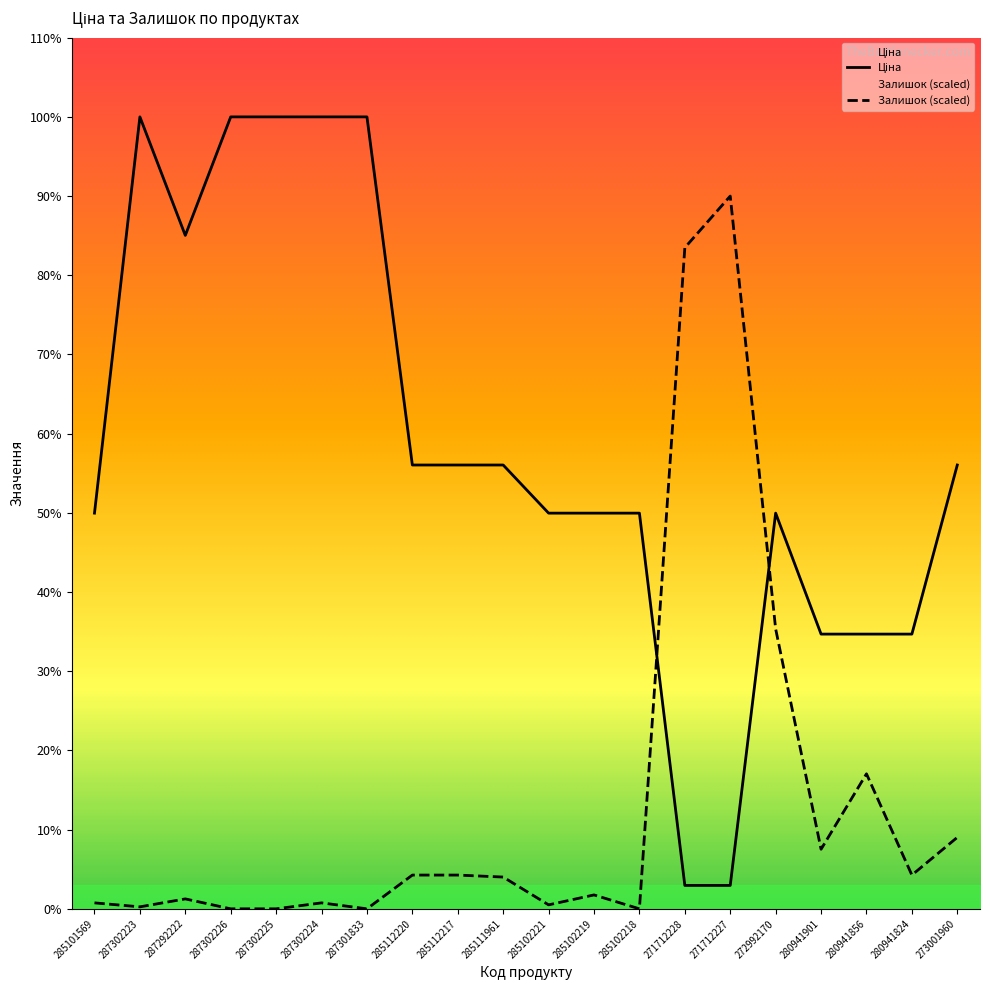

In Ціна, how many points are higher than both neighbors (excluding endpoints)?

2